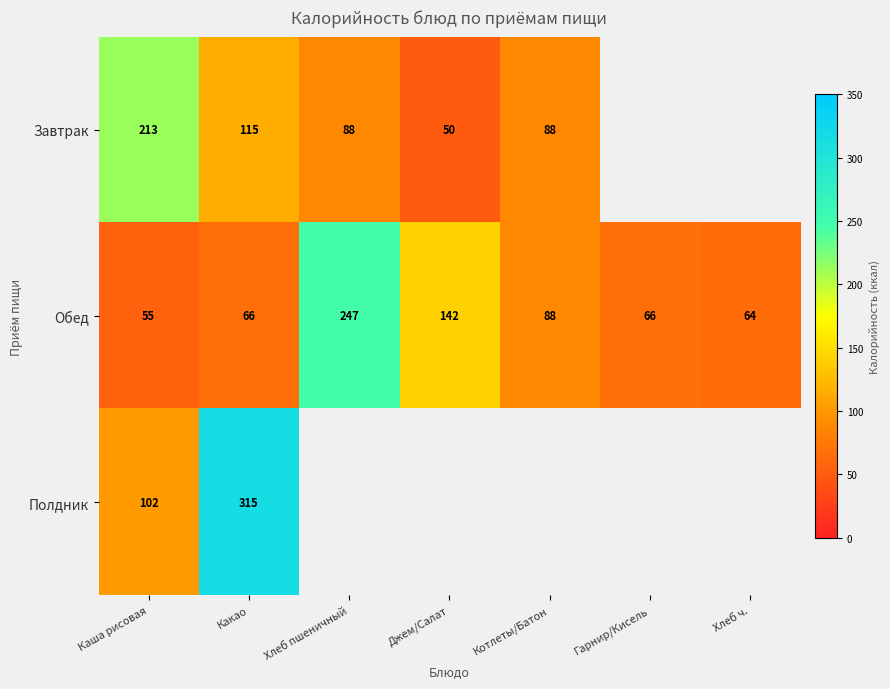

What value does the Обед series have at Хлеб пшеничный?

247